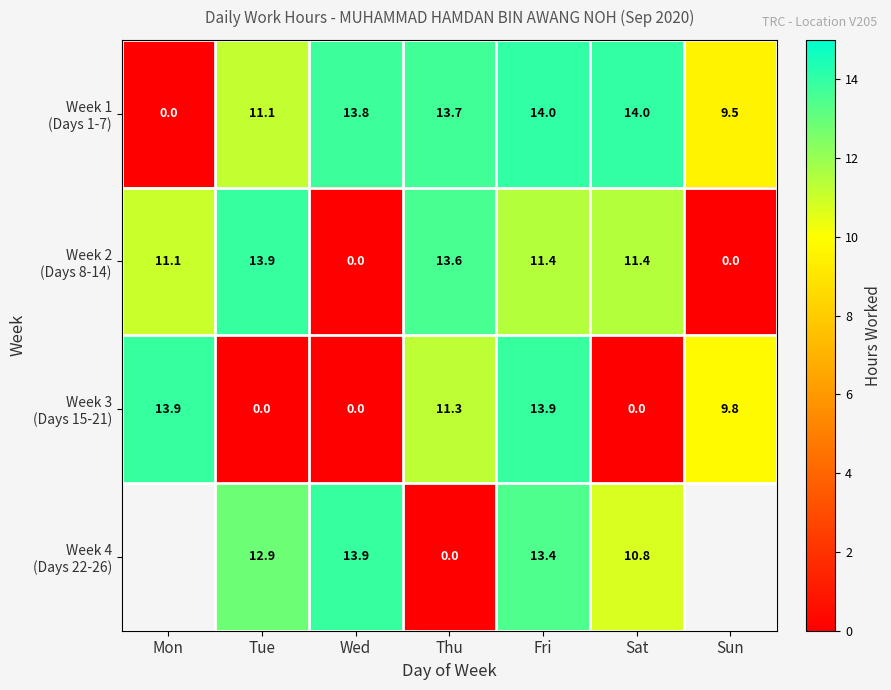

What is the difference between the highest and lowest values at Tue?

13.9